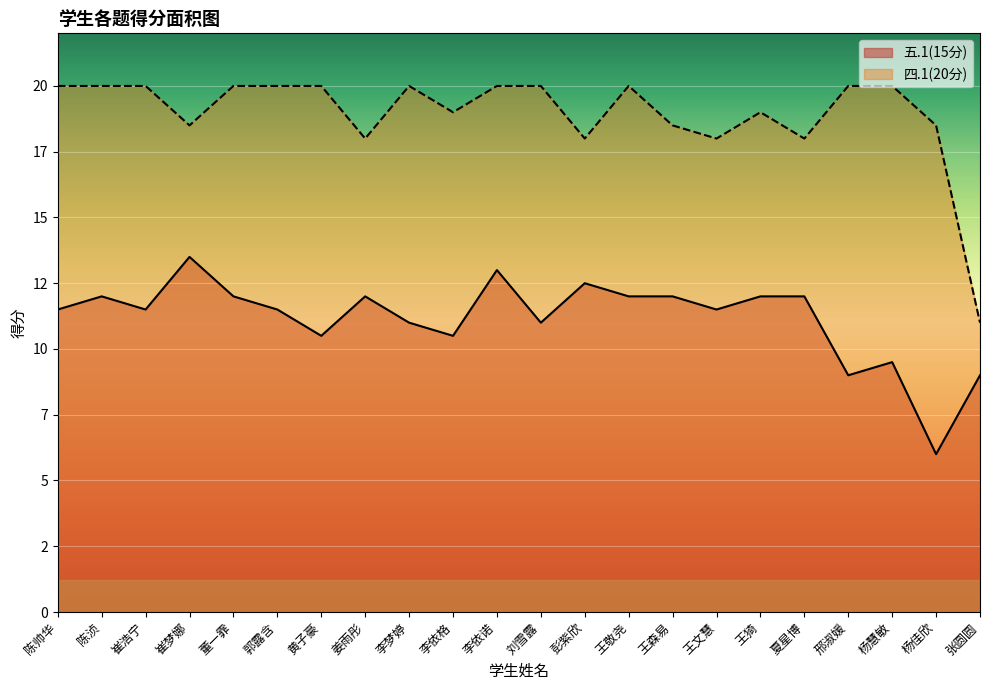

Which series changed the most between 李依格 and 王猗?

五.1(15分)